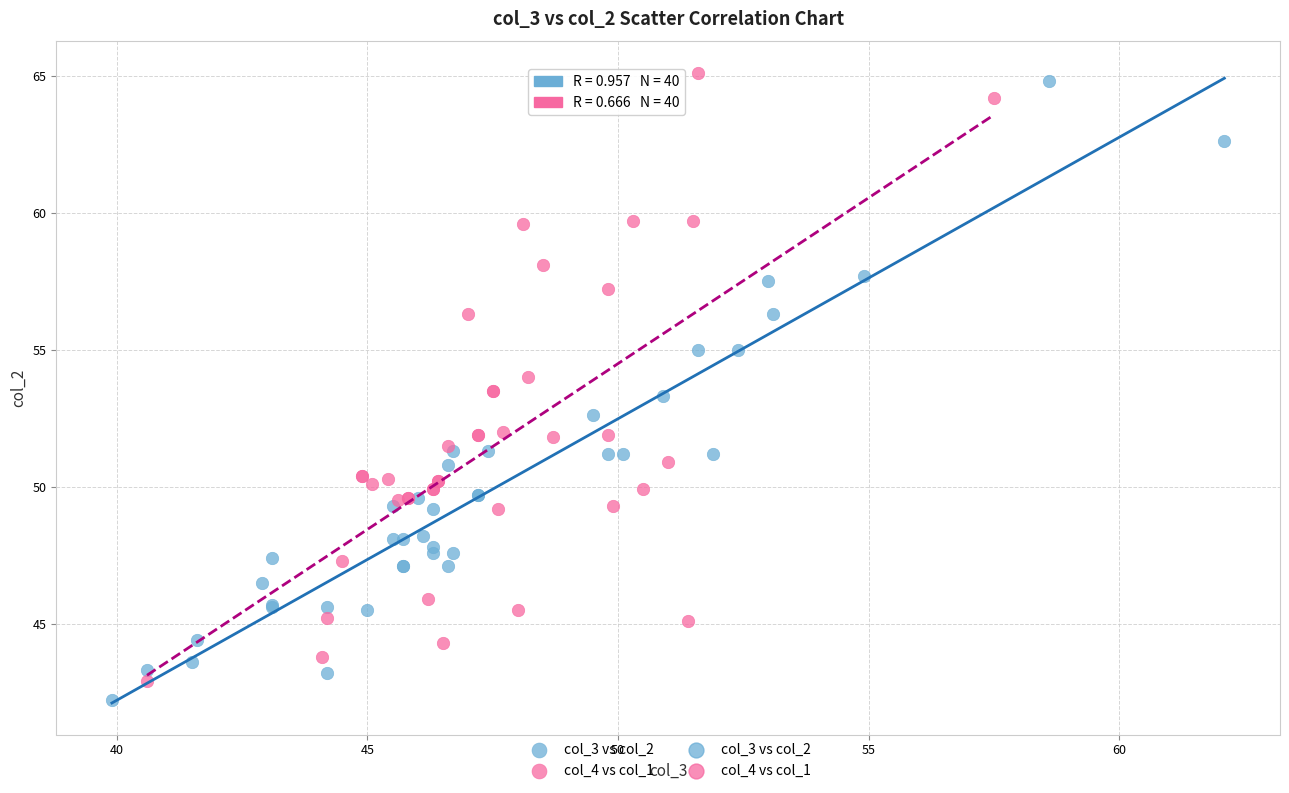

Which series has the largest Y range (max minus min)?

col_3 vs col_2